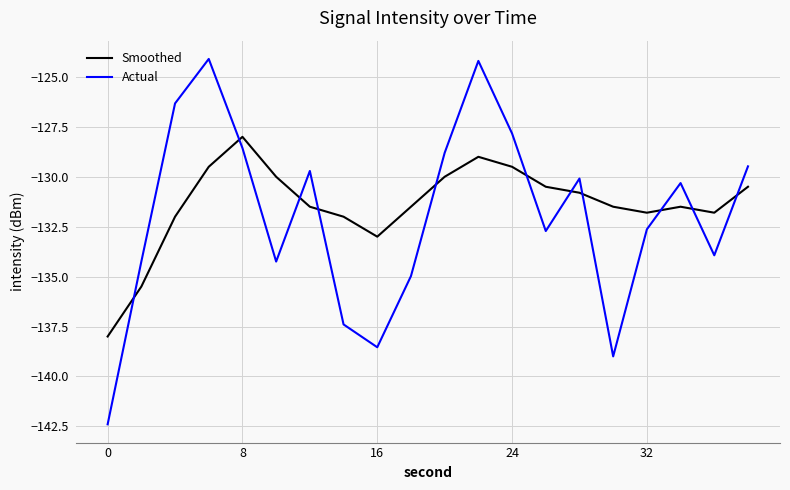

What is the maximum value for Actual?

-124.1